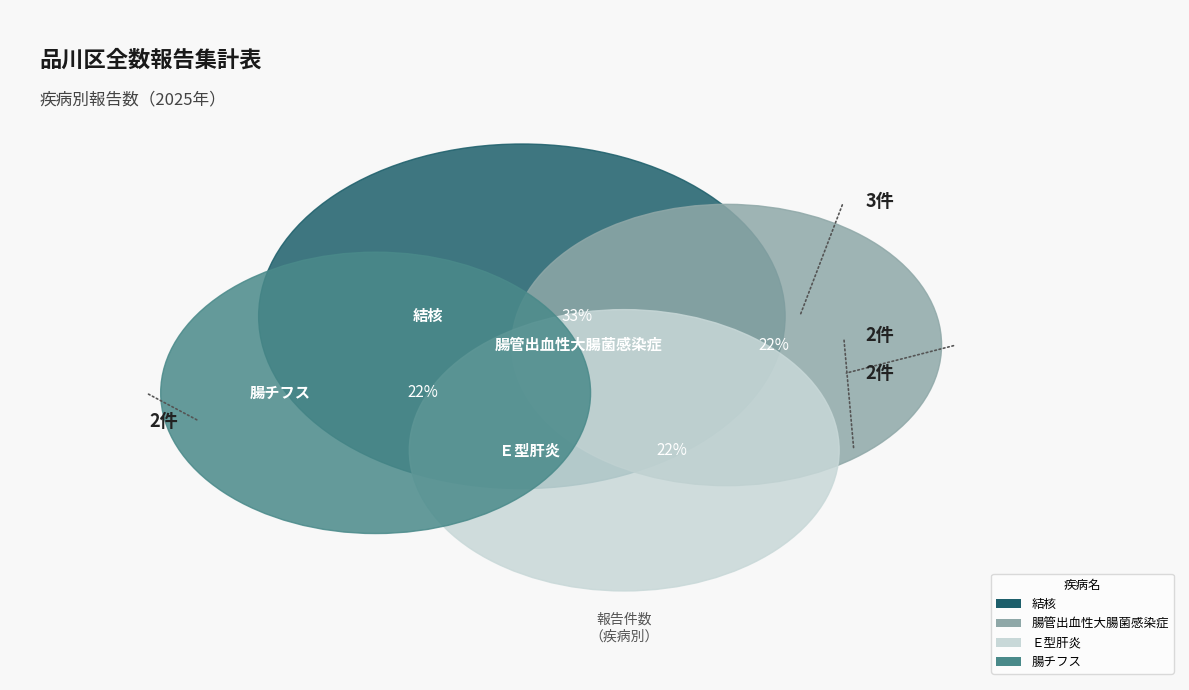

What percentage is the Ｅ型肝炎 slice, to the nearest percent?

22%